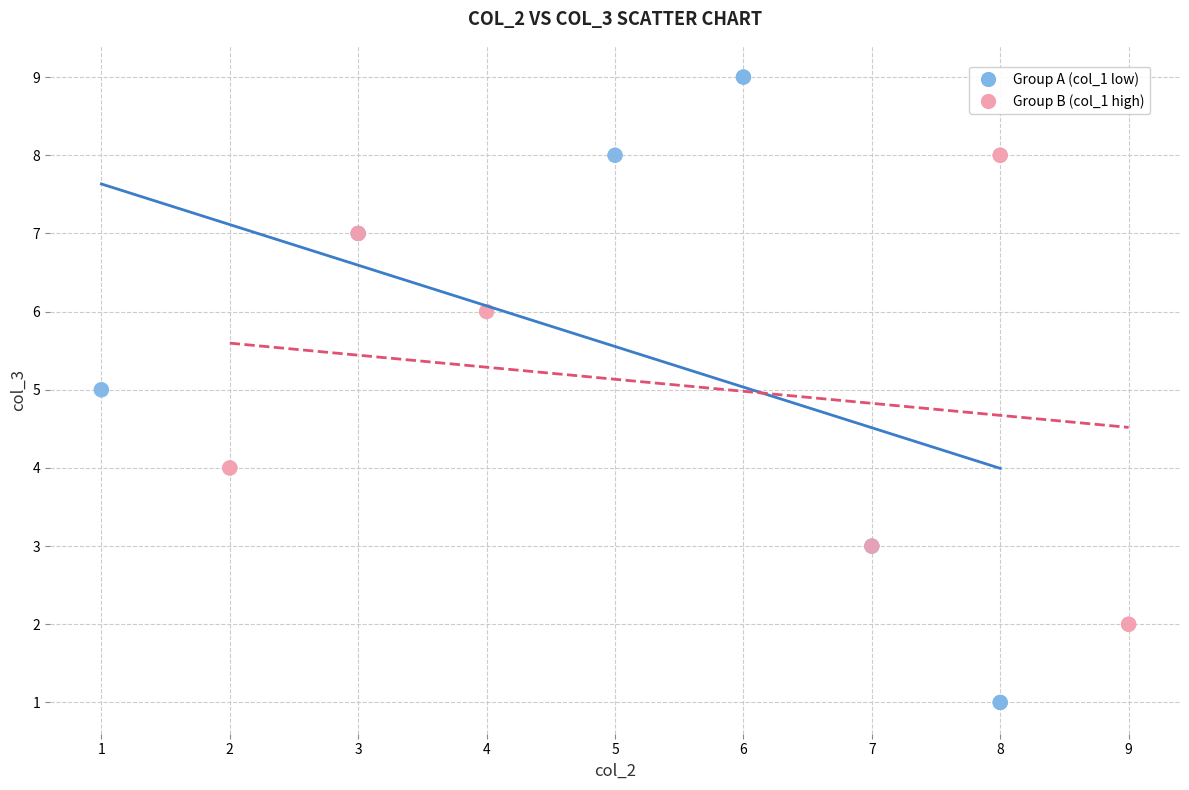

Which series reaches the minimum Y coordinate?

Group A (col_1 low)